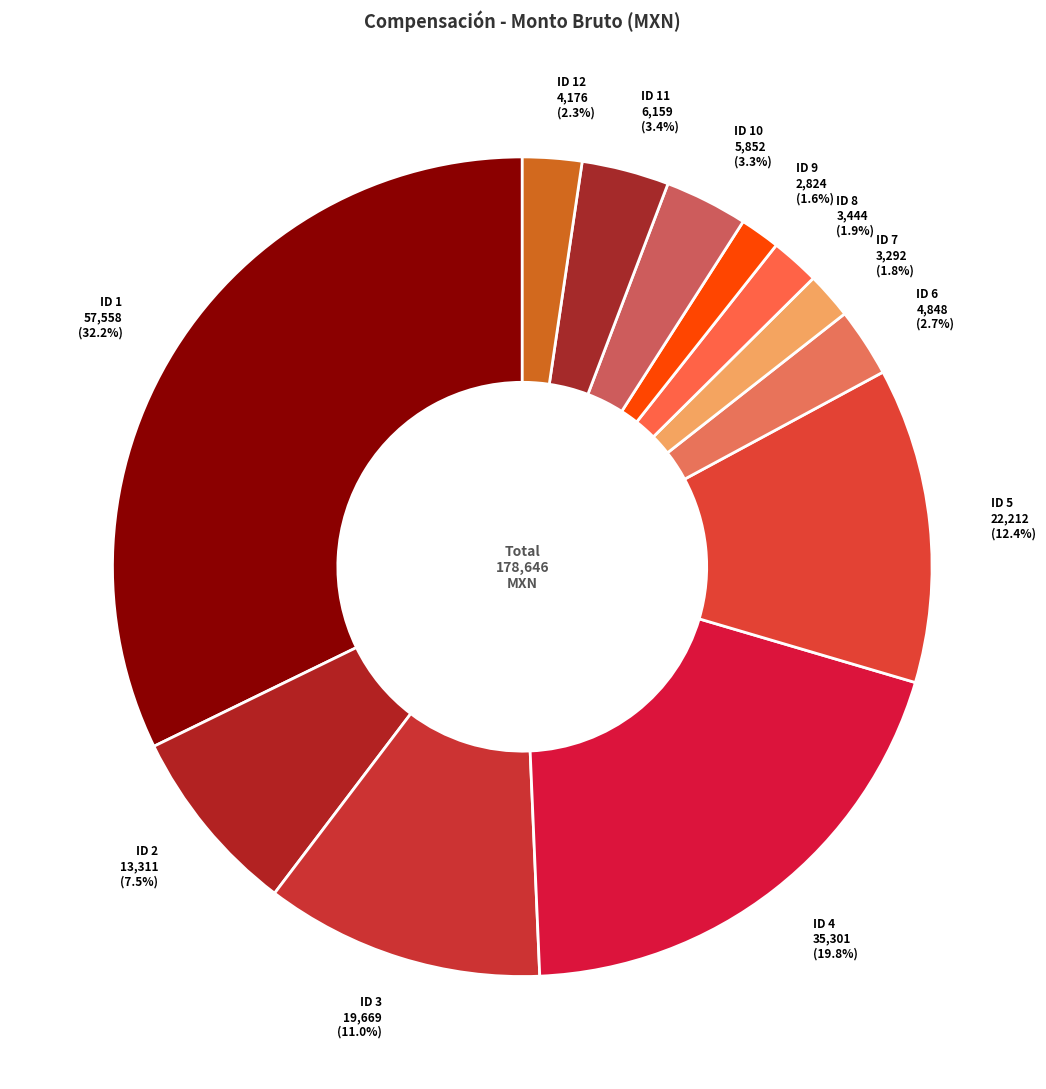

Do ID 9 and ID 8 together represent more than half of the pie?

No